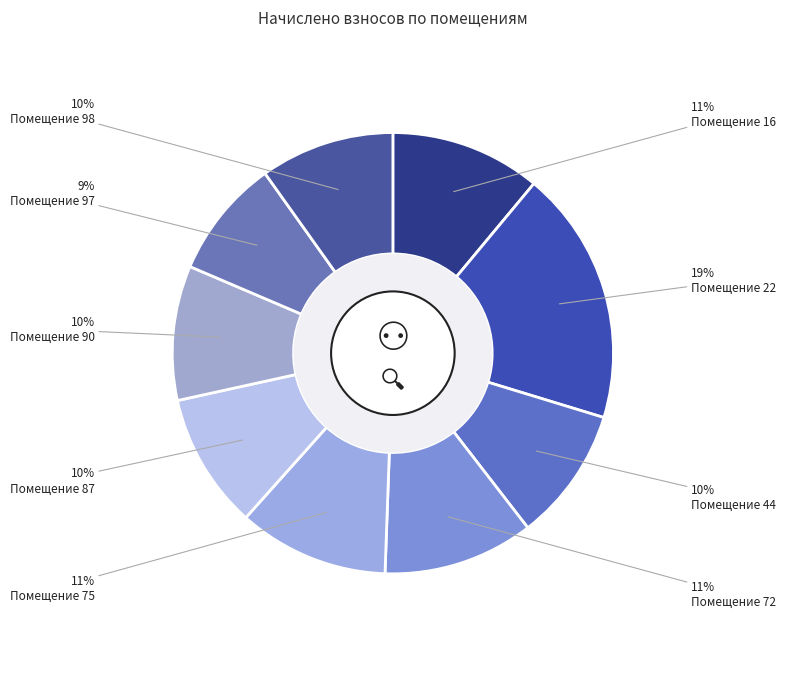

To the nearest percent, what is the difference between the largest and smallest slice percentages?

10%